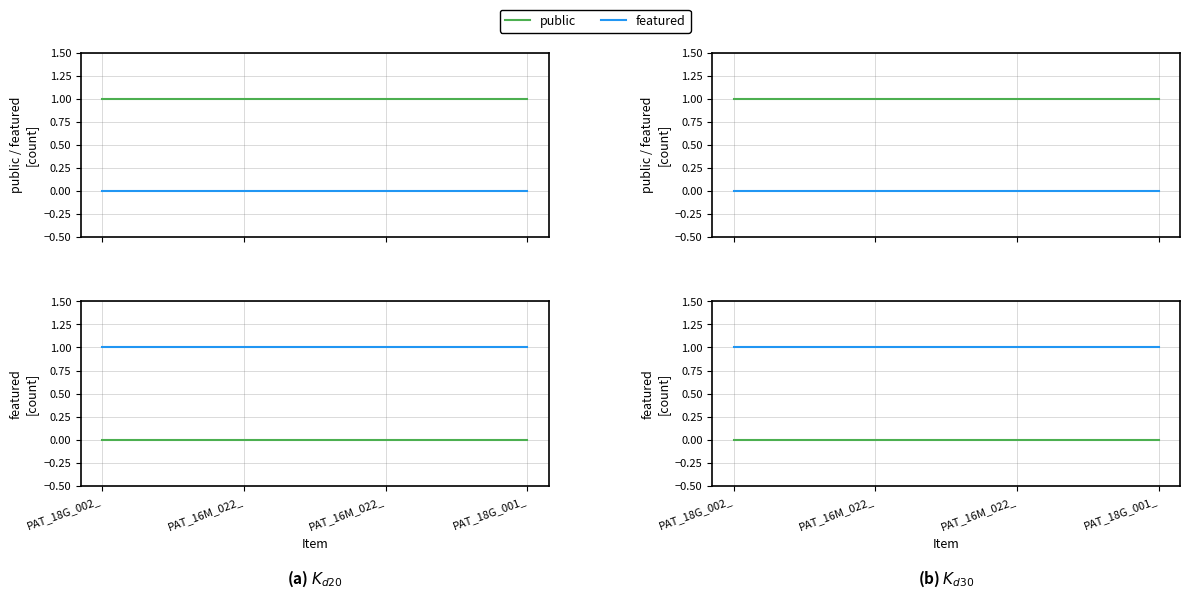

Reading left to right, what are all the values shown in this chart?

public: 0	0	0	0
featured: 1	1	1	1